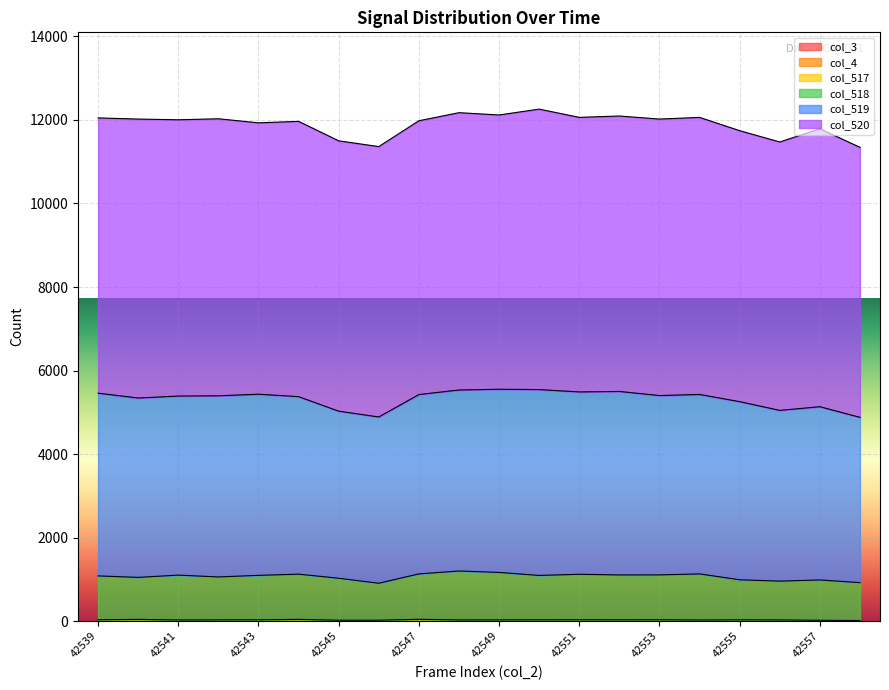

True or false: col_3 has more than 1 interior local peaks.

False